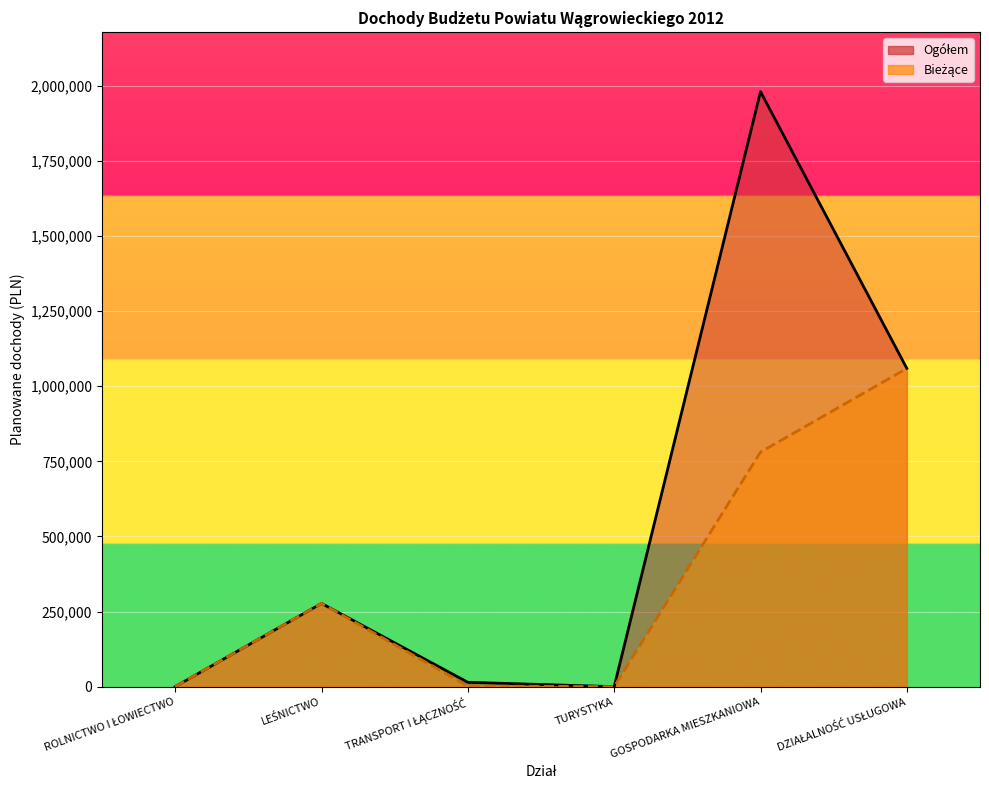

Reading left to right, extract all data points from this chart.

Ogółem line: 200	277148	14436	15	1980786	1059350
Bieżące line: 200	277148	2250	15	780786	1059350